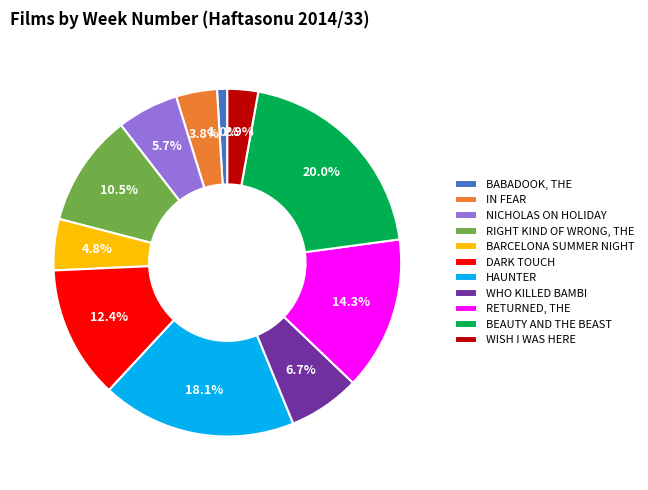

Is it true that WHO KILLED BAMBI is 1% of the pie?

False